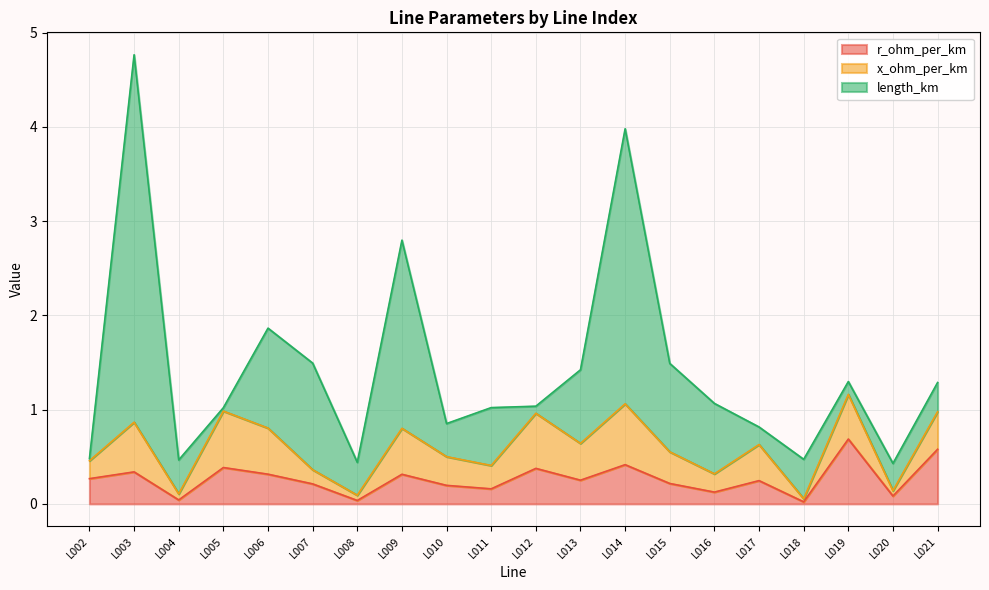

How many intersections are there between length_km and r_ohm_per_km?

10